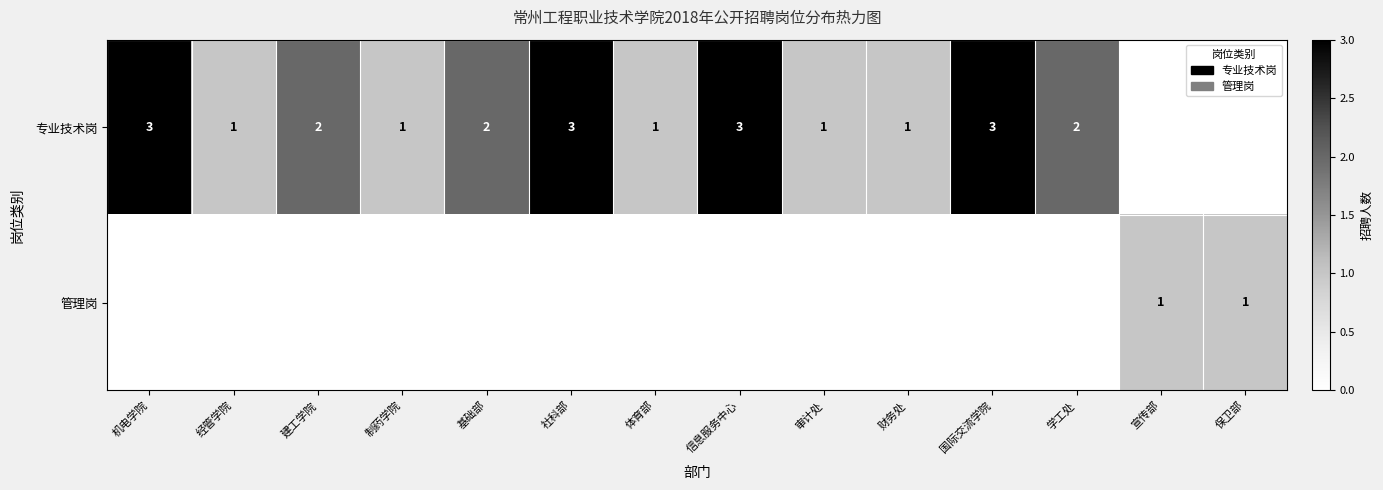

Is it true that 管理岗 equals 1 at 宣传部?

True